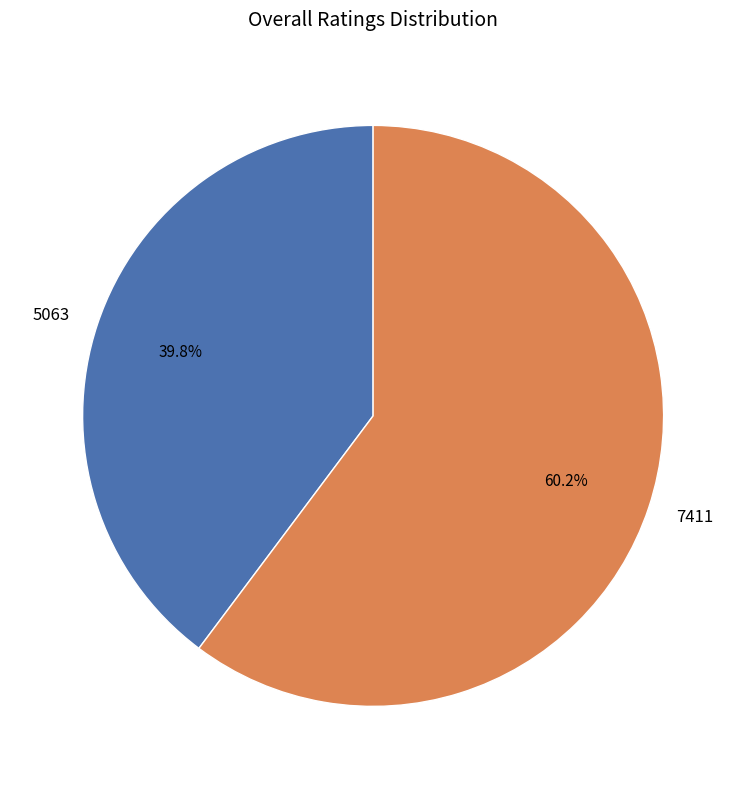

True or false: 5063 accounts for 40% of the total.

True